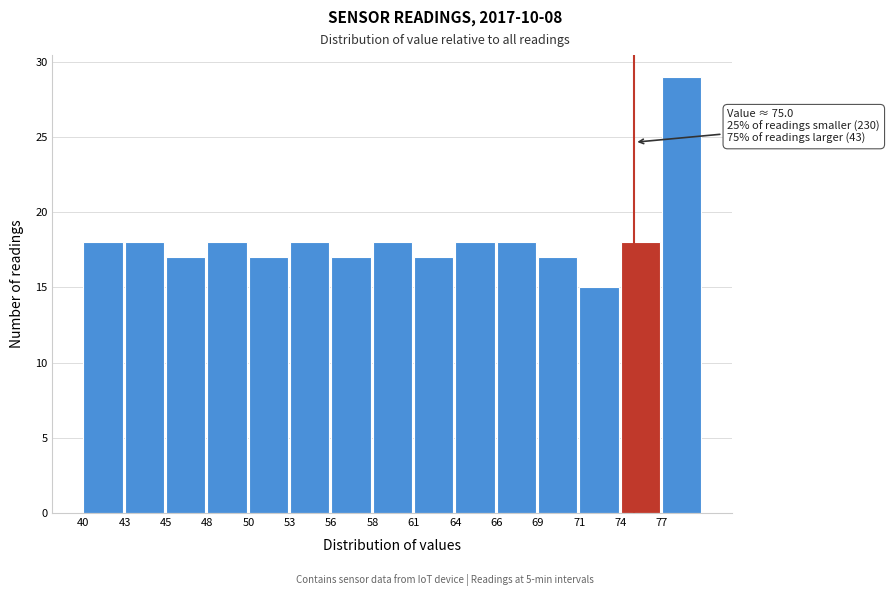

Reading left to right, list all the values displayed in this chart.

40=18	43=18	45=17	48=18	50=17	53=18	56=17	58=18	61=17	64=18	66=18	69=17	71=15	74=18	77=29